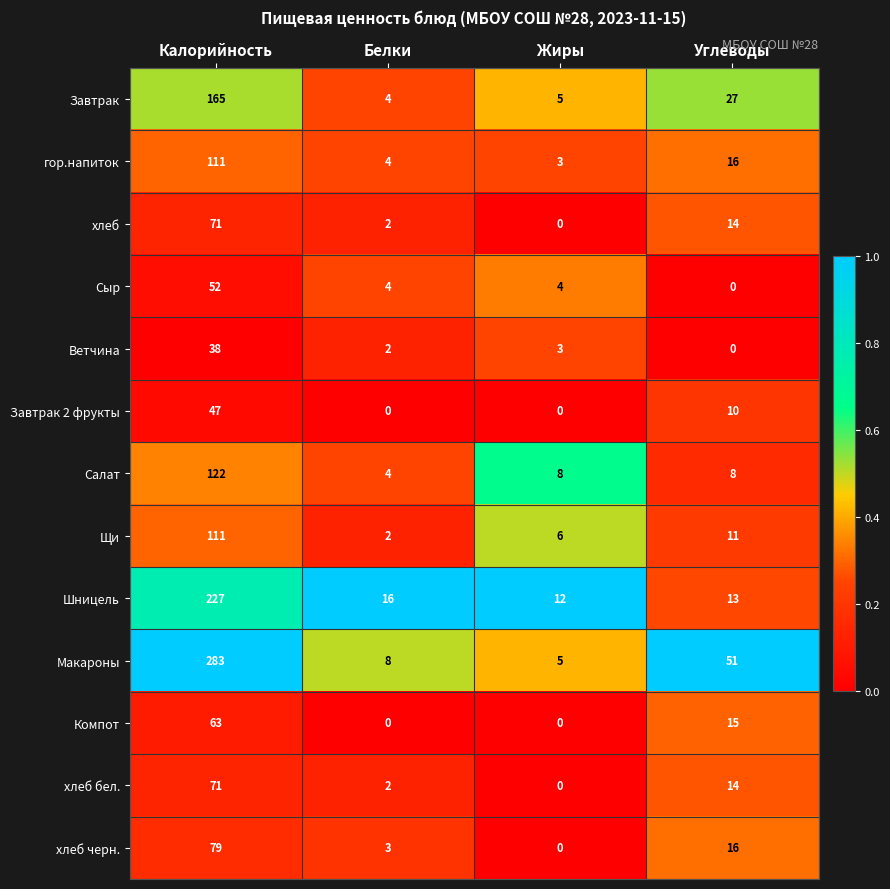

What is the greatest value displayed?

283